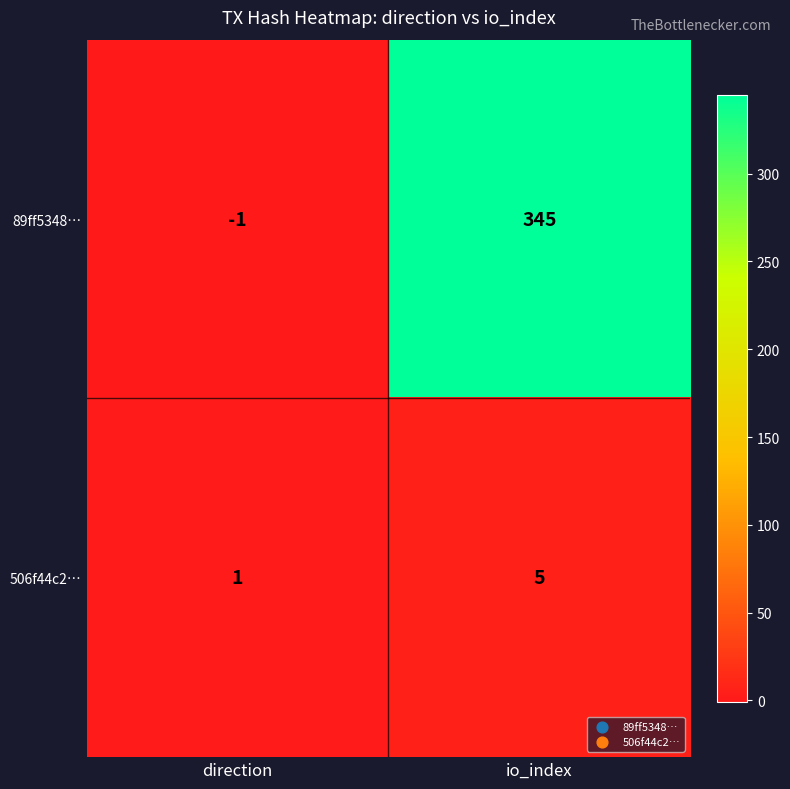

Rank the series by their average value, from lowest to highest.

506f44c2…, 89ff5348…